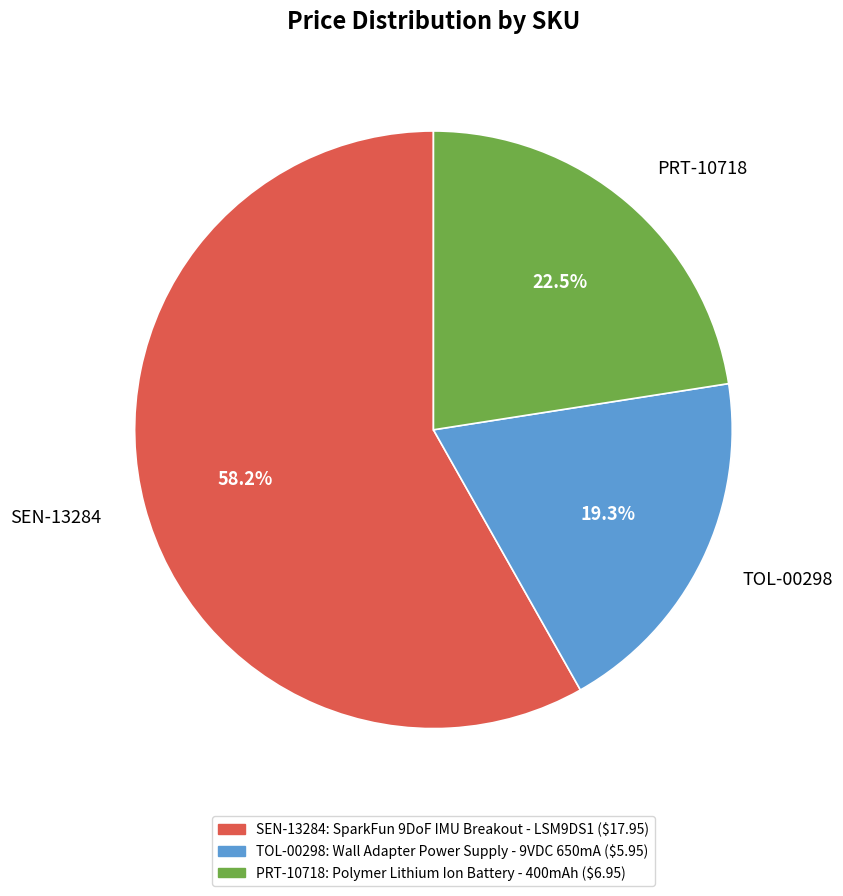

What is the smallest slice in the pie chart?

TOL-00298